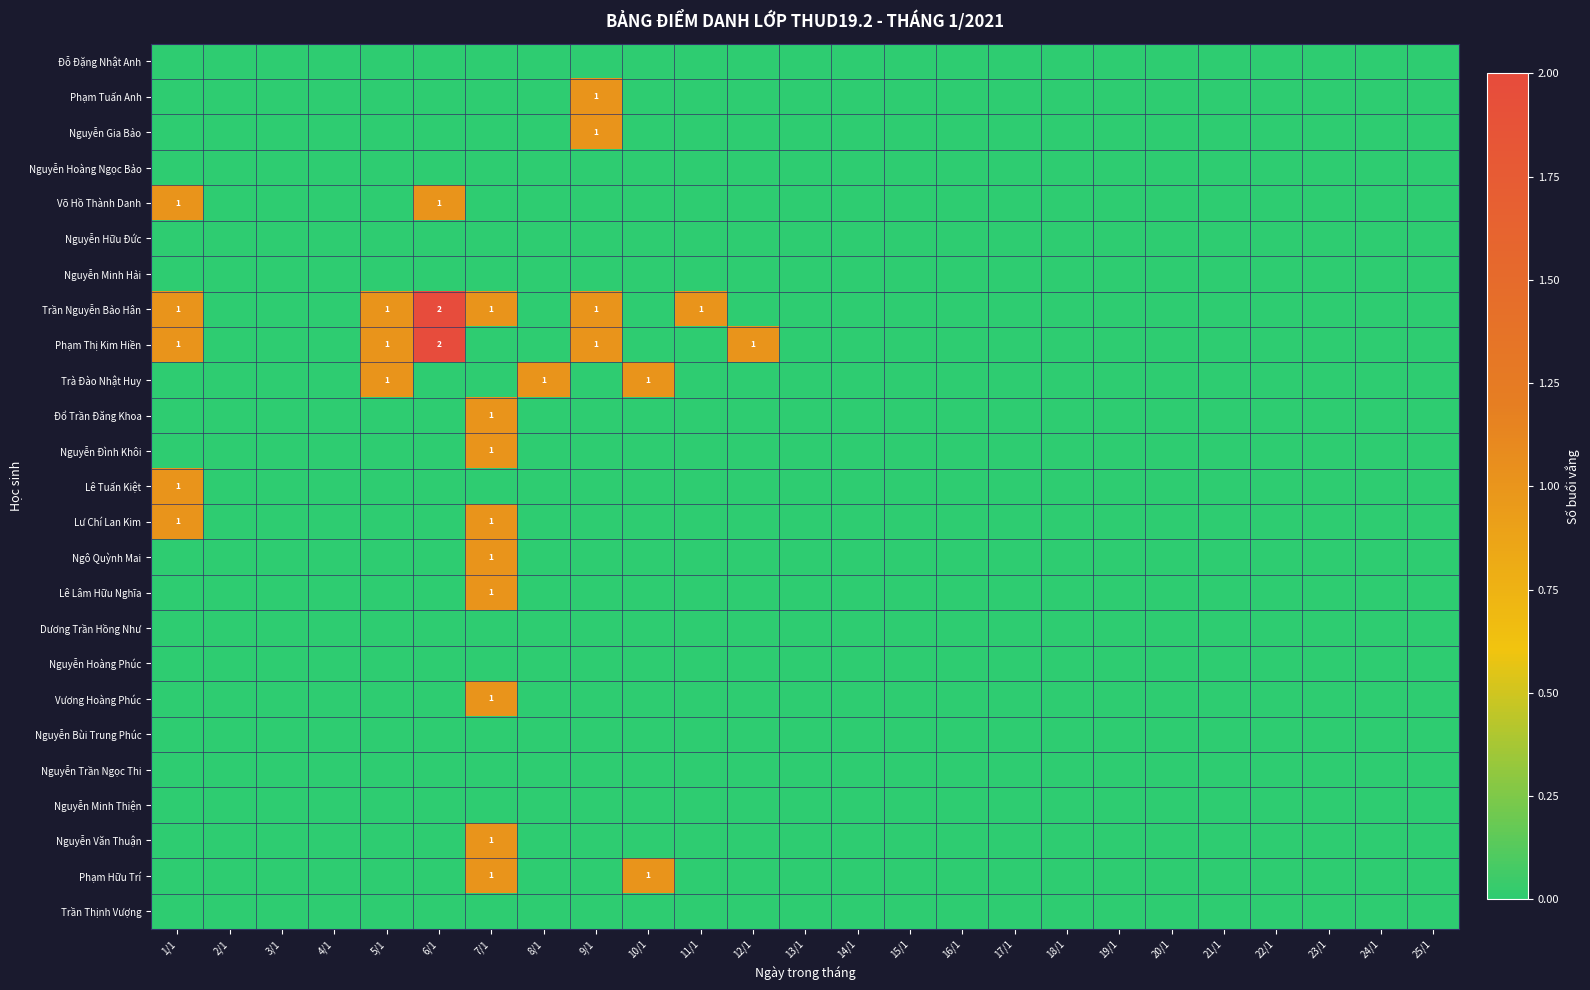

What is the highest value of the Võ Hồ Thành Danh series?

1